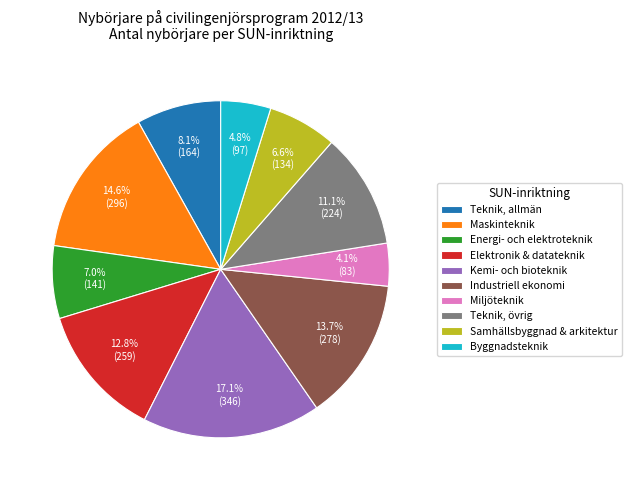

How many segments does this pie chart have?

10